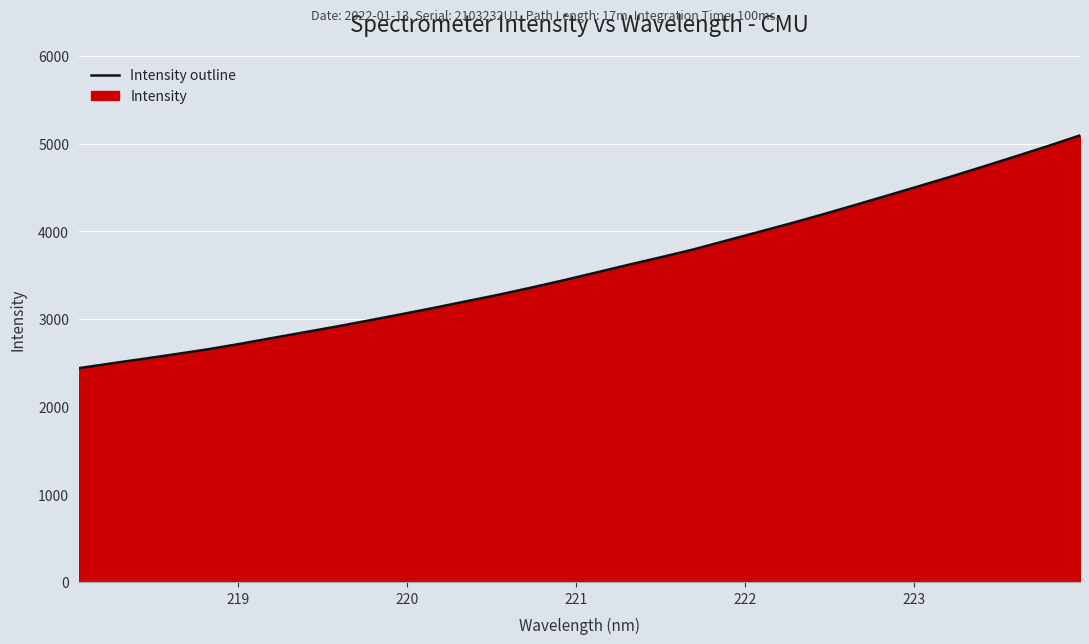

What is the greatest value displayed?

5093.9